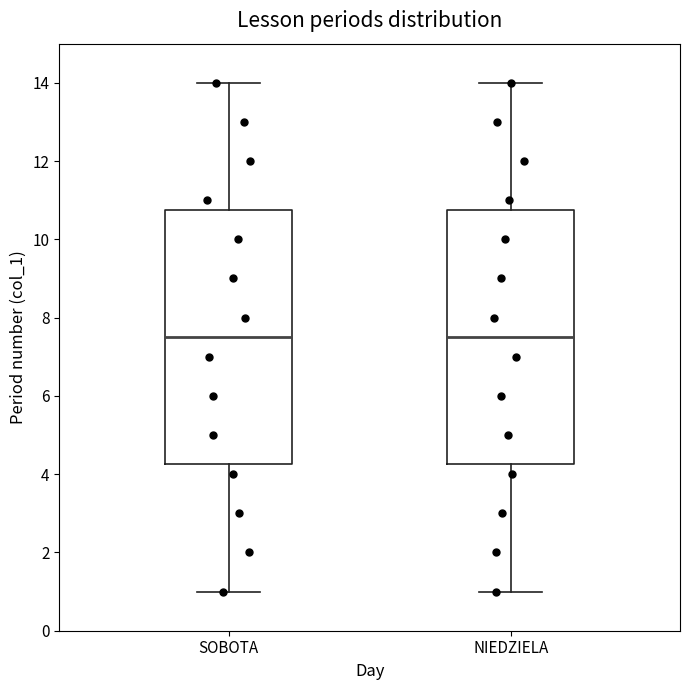

Where is the lower edge of the box for SOBOTA on the y-axis? The values are not printed on the chart, so give them approximately, as read against the axis.

4.2